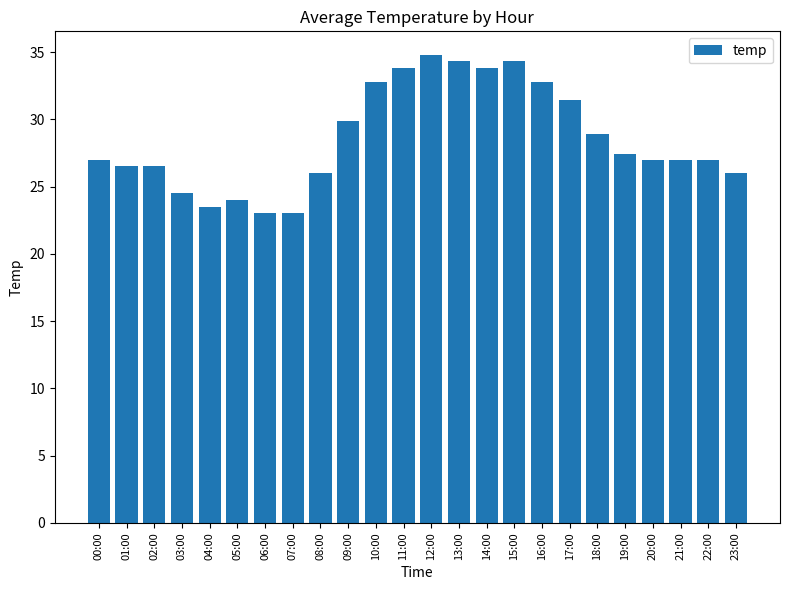

What is the smallest value displayed?

23.0